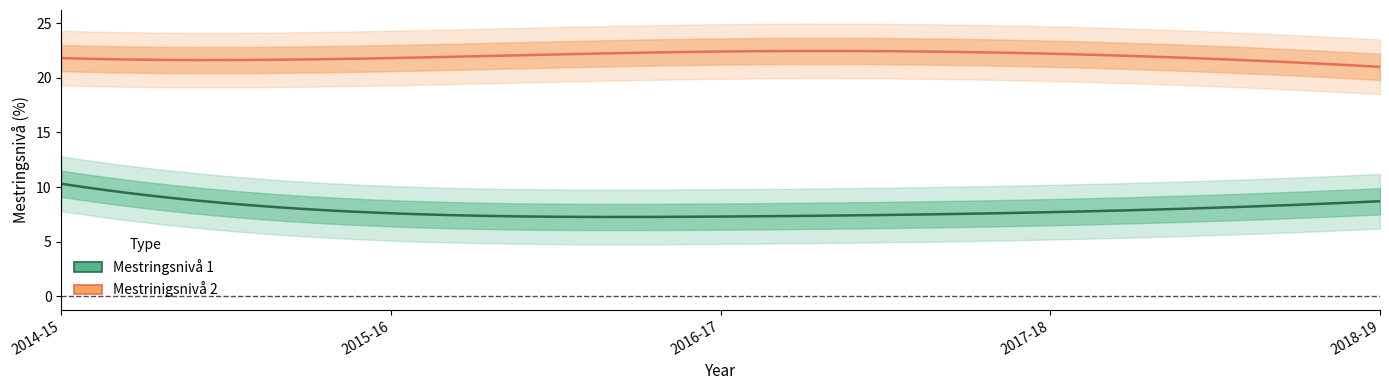

What is the maximum value for Mestringsnivå 1?

10.3